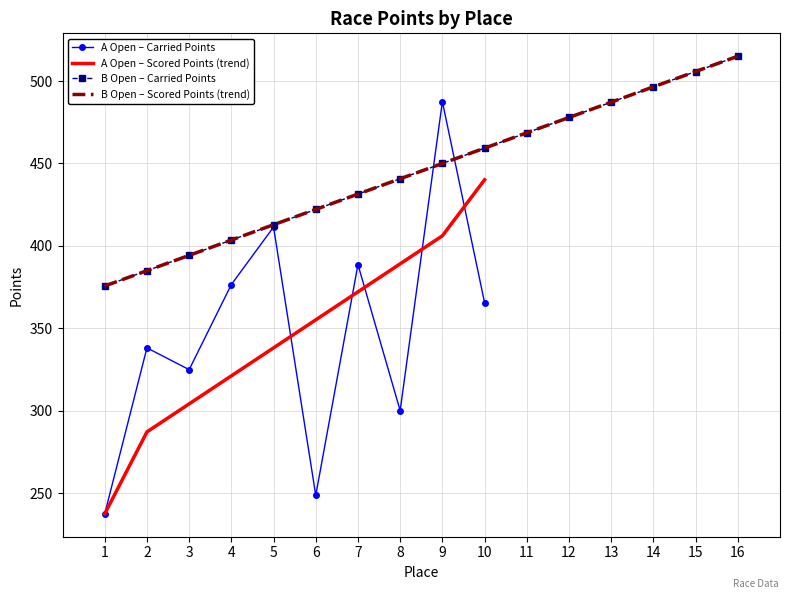

List the labels in order of A Open – Carried Points value, largest first.

9, 5, 7, 4, 10, 2, 3, 8, 6, 1